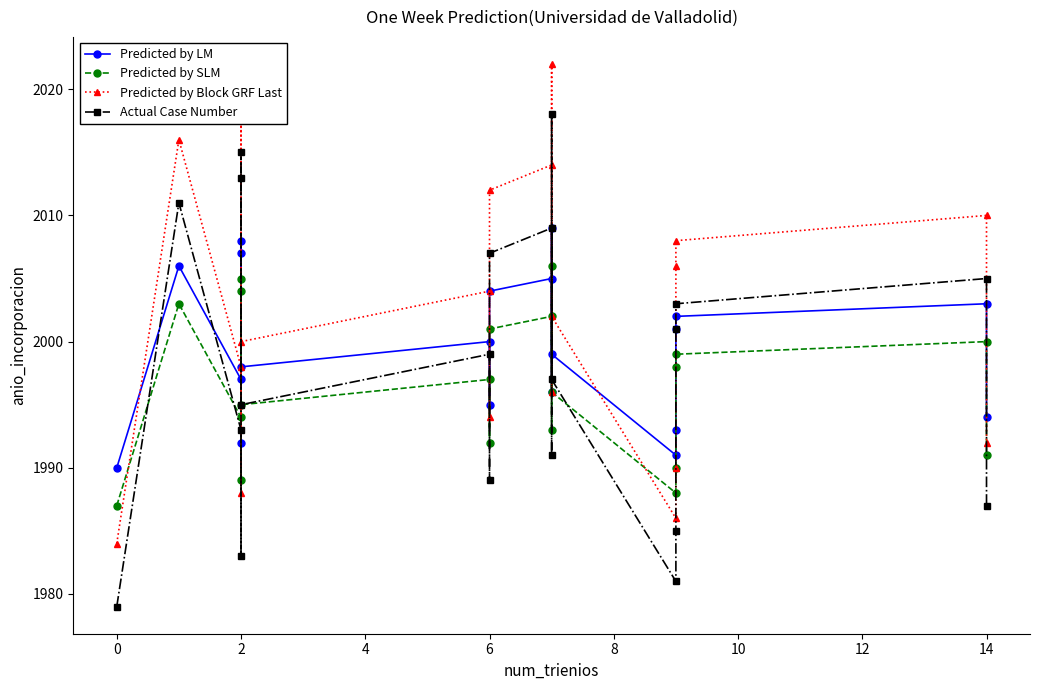

What is the sum of all Predicted by LM values?

39990